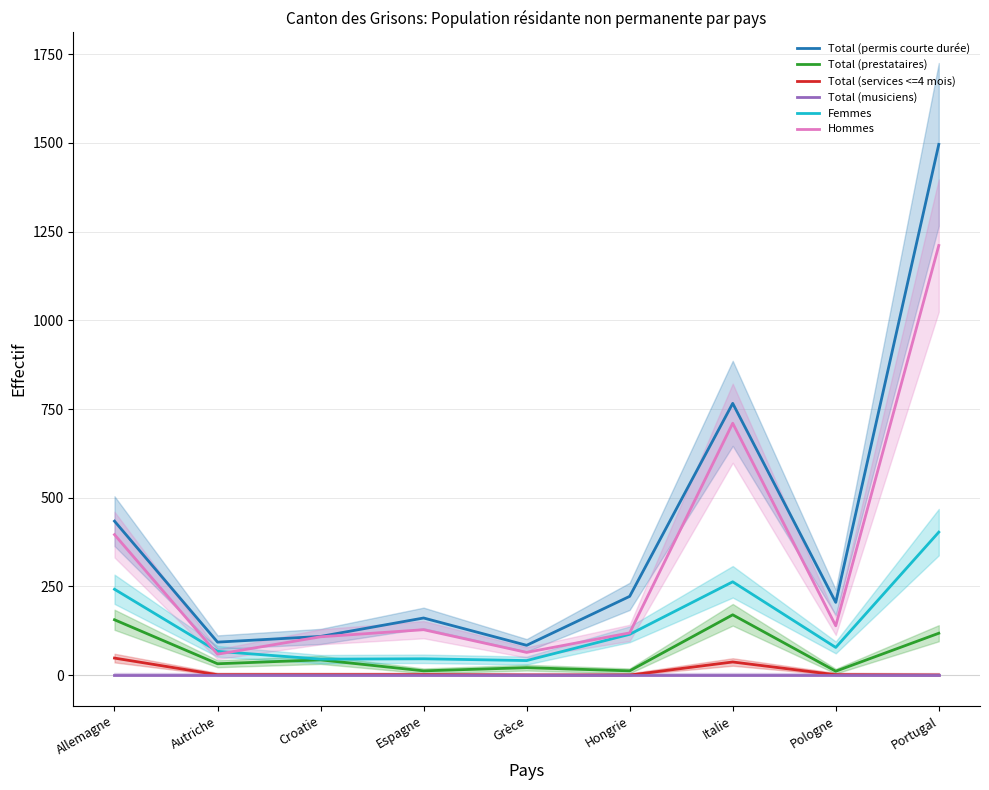

Which series has the widest spread of values?

Total (permis courte durée)